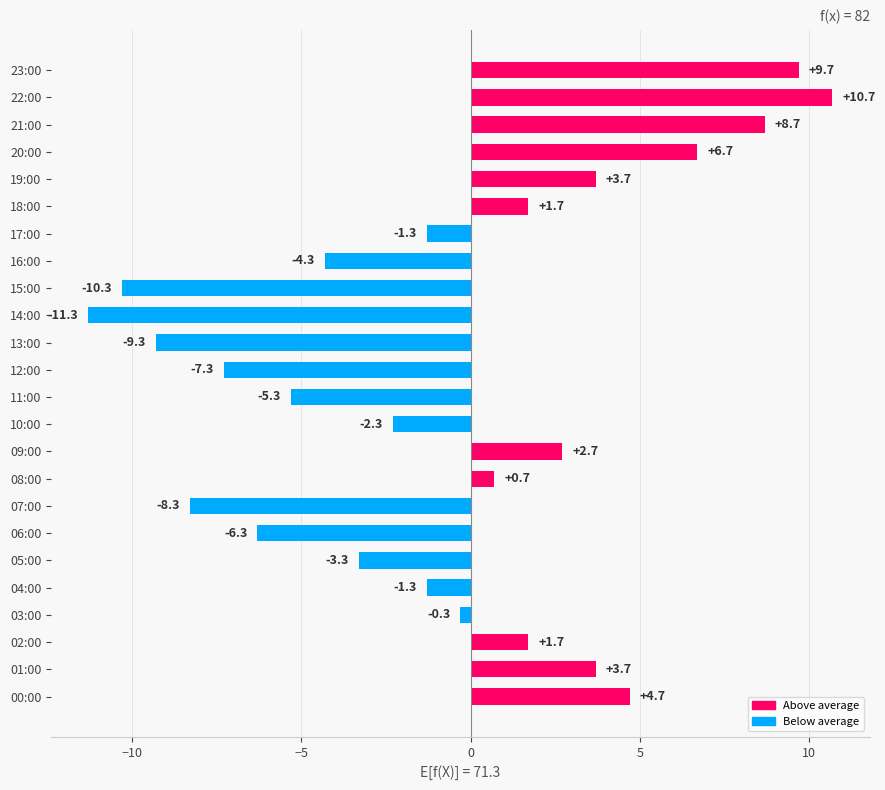

The value at 12:00 is -5.0. True or false?

False